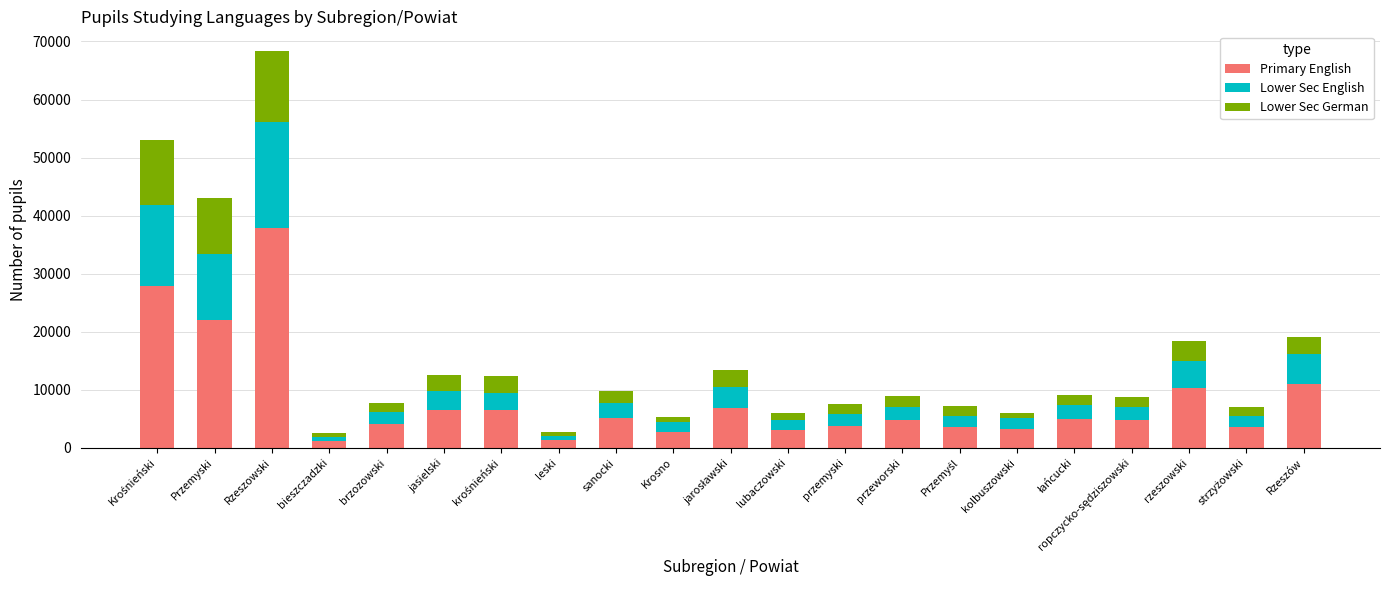

The Primary English series shows 3290 at kolbuszowski. True or false?

True